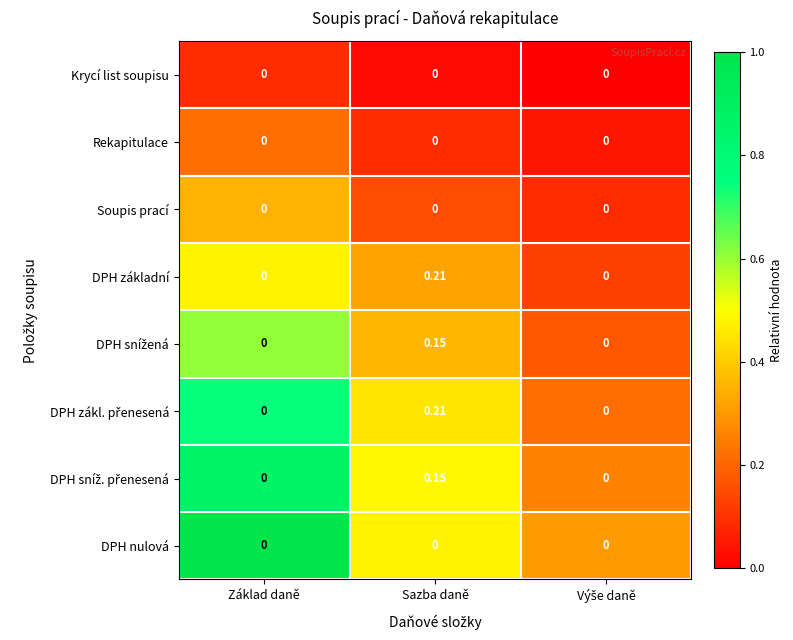

Which label corresponds to the largest value in the chart?

Sazba daně